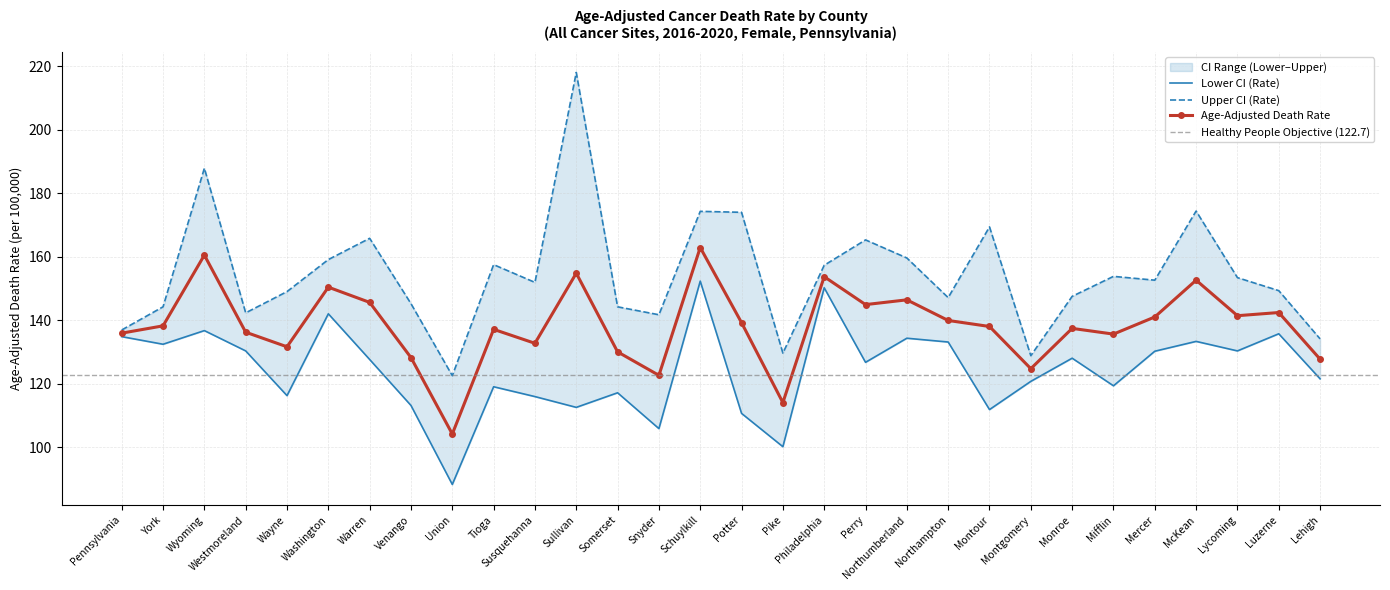

In Age-Adjusted Death Rate, how many points are higher than both neighbors (excluding endpoints)?

10